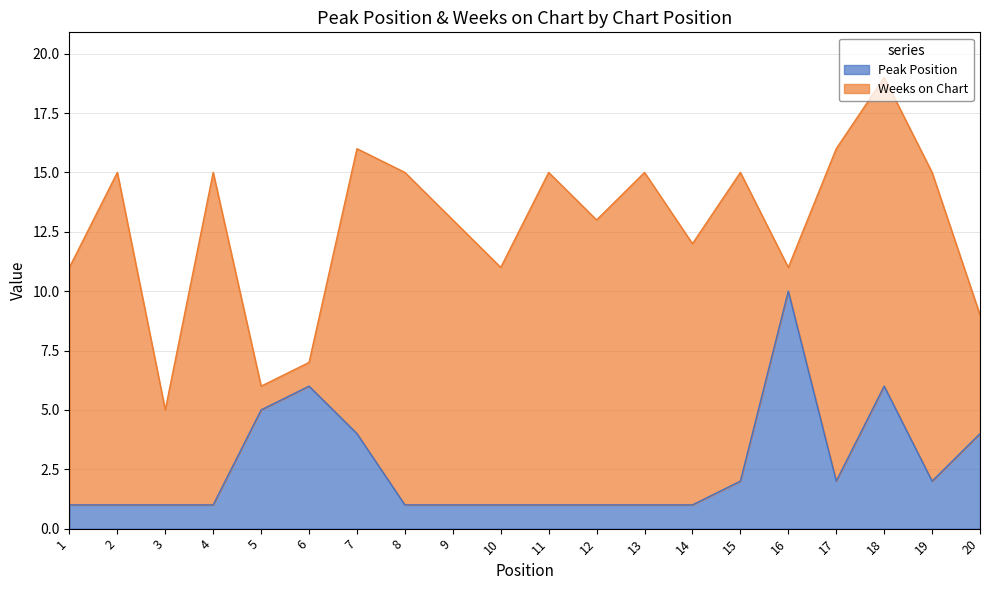

What is the minimum value shown in the chart?

1